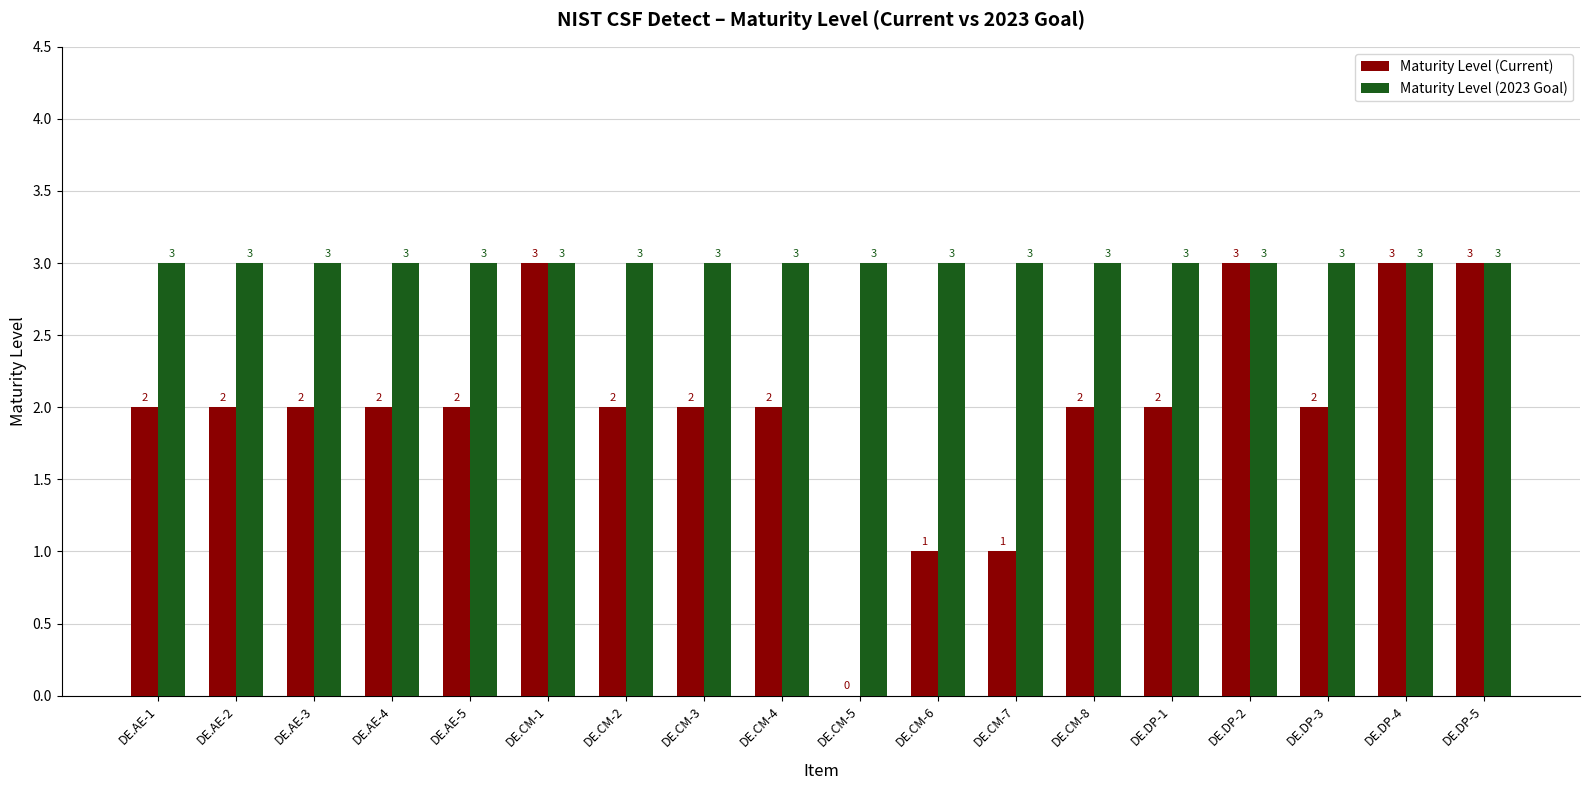

What is the greatest value displayed?

3